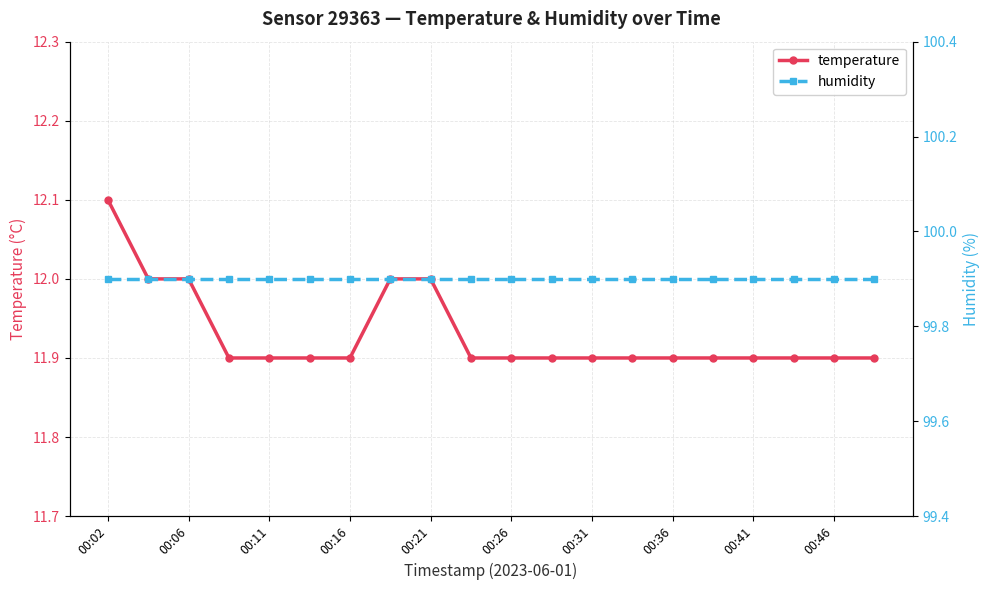

What is the highest value of the temperature series?

12.1